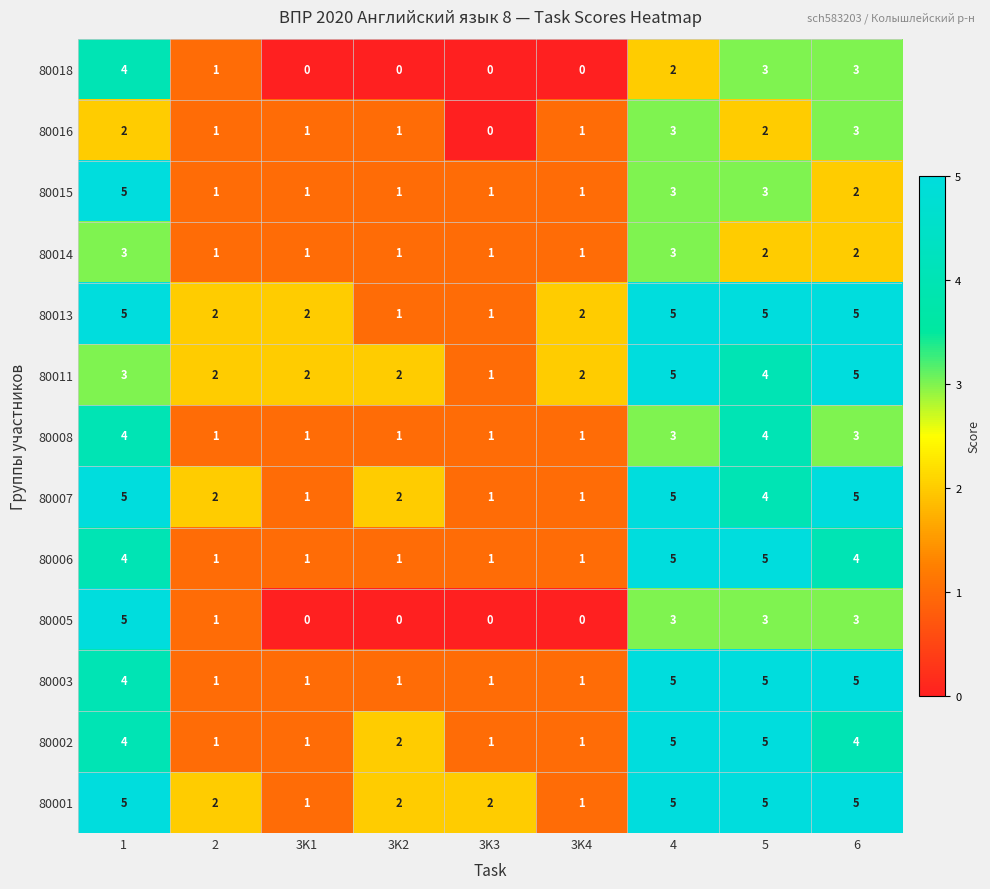

What is the spread (max minus min) of values at 1?

3